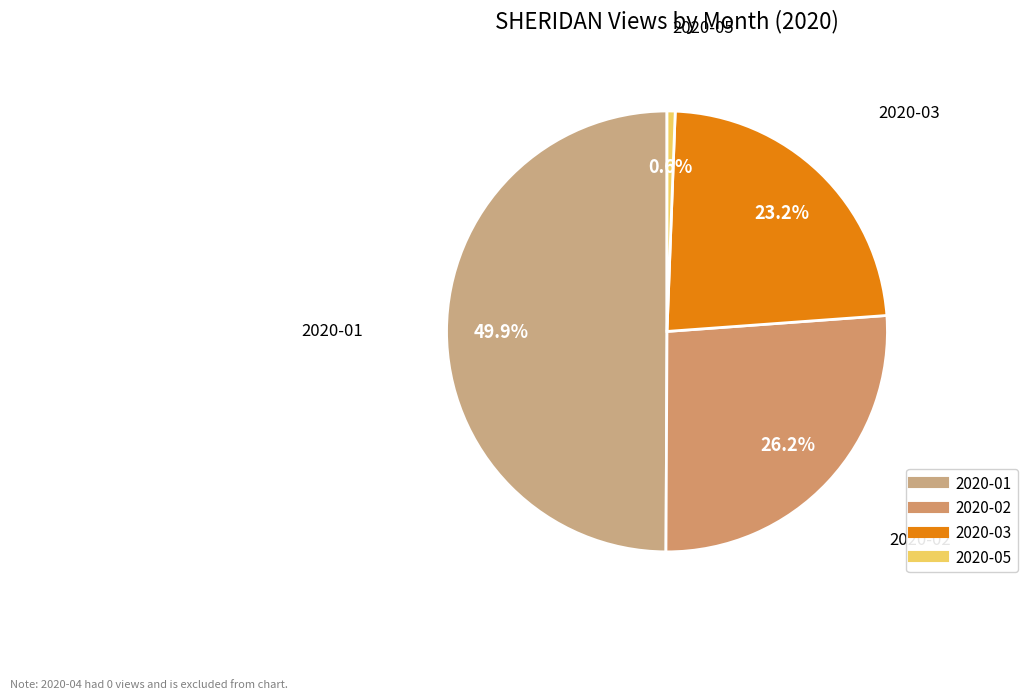

Count the number of slices in the pie.

4